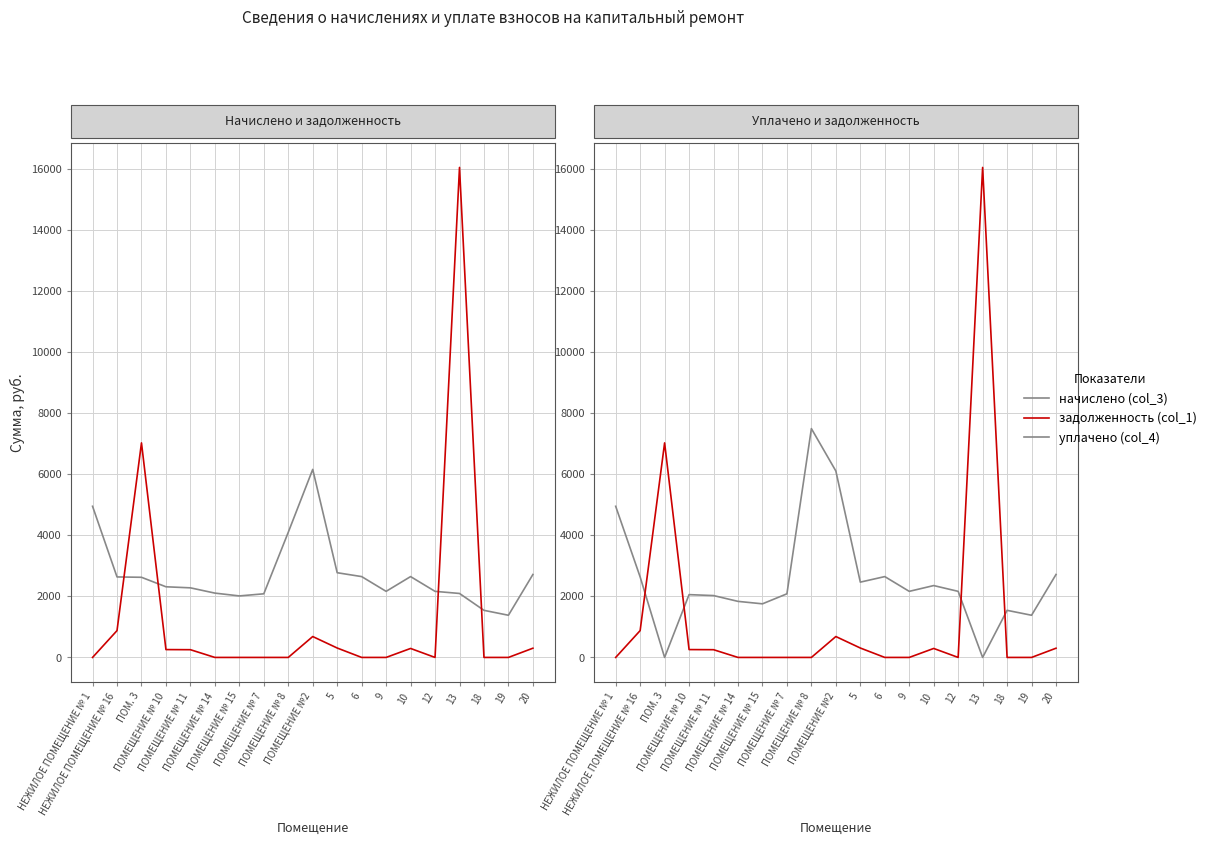

Is it true that задолженность (col_1) equals 147.2 at ПОМЕЩЕНИЕ № 10?

False